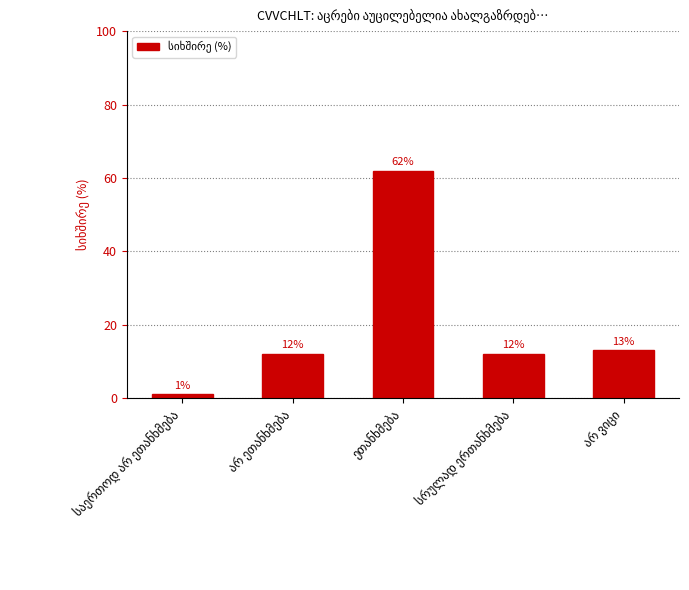

What is the difference between the maximum and minimum values?

61